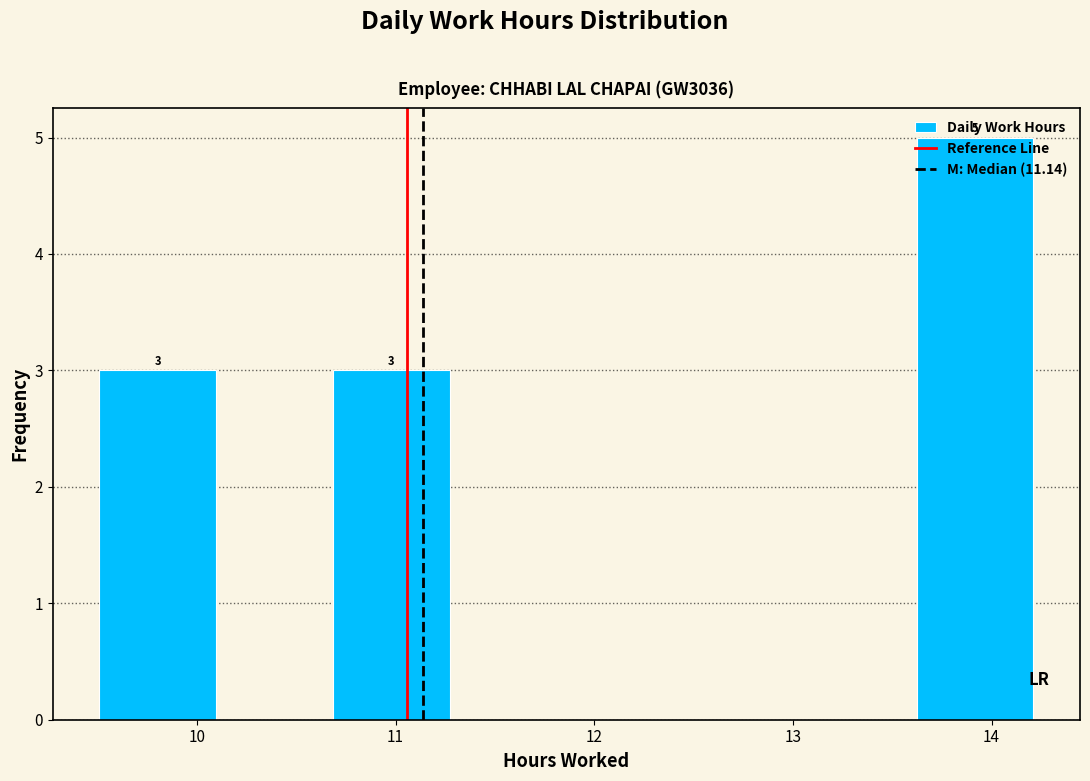

Which range on the x-axis has the tallest bar?

13.6 to 14.2